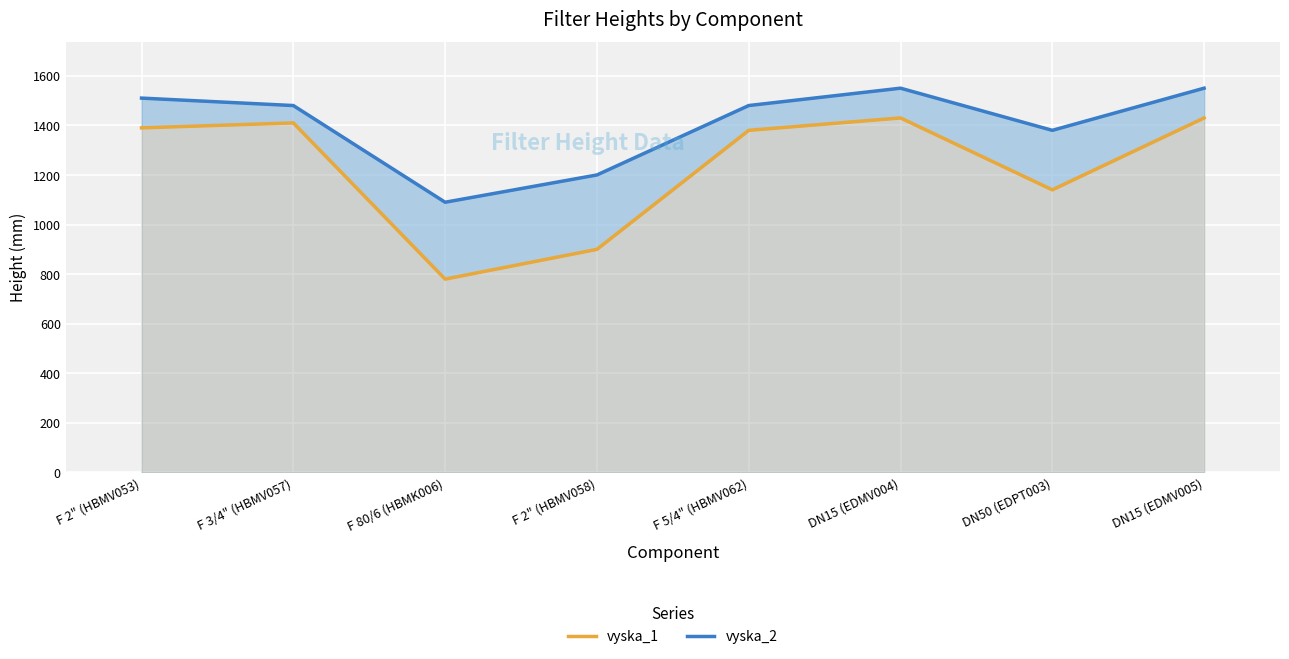

Is it true that vyska_2 equals 2135 at DN15 (EDMV005)?

False